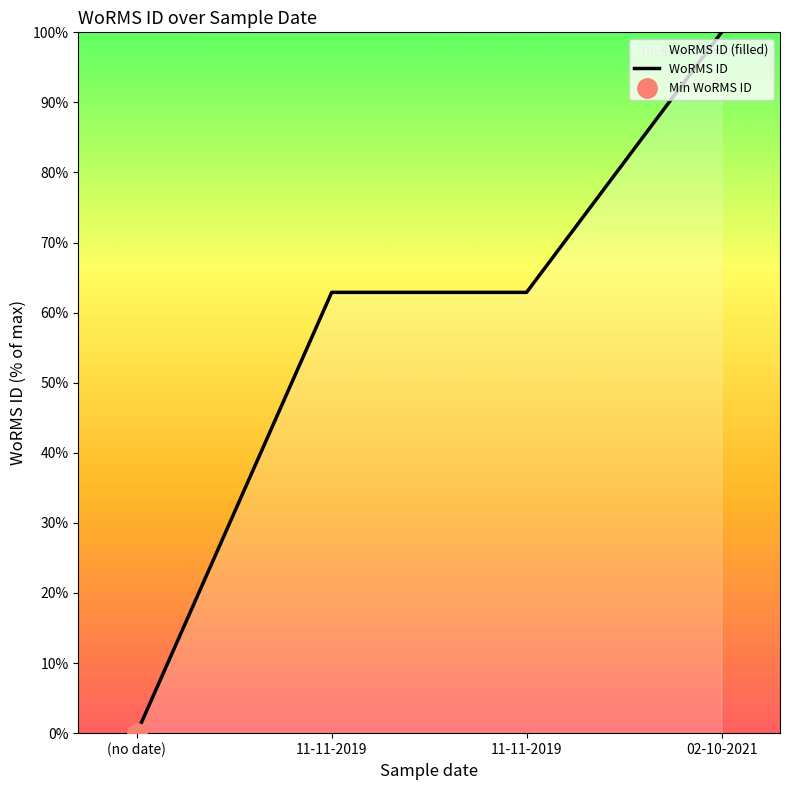

How many values are above zero?

3